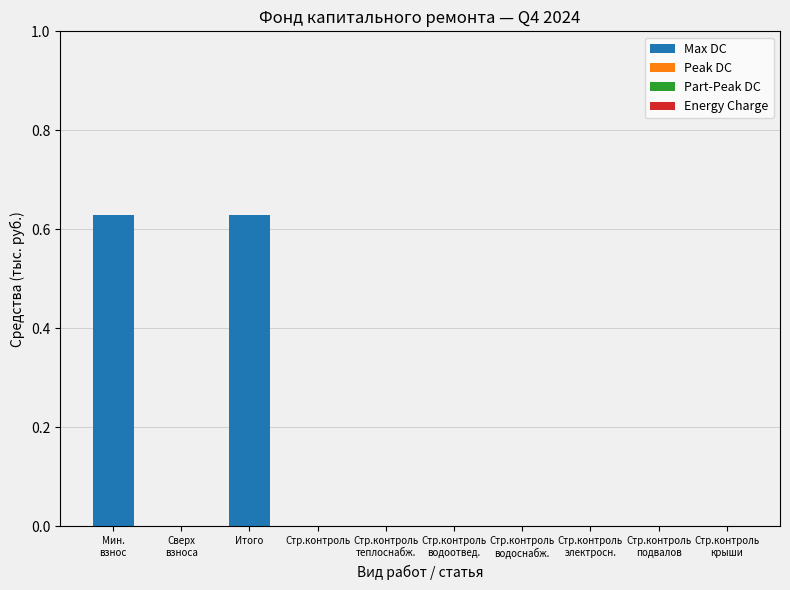

What is the sum of all values?

1.3